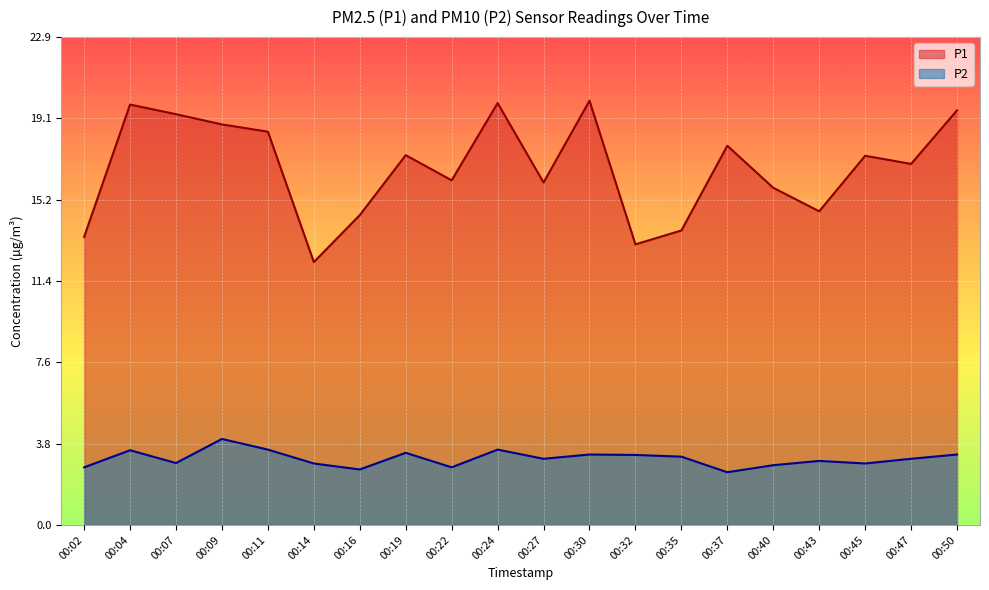

Does the chart display data point markers on the line(s)?

No